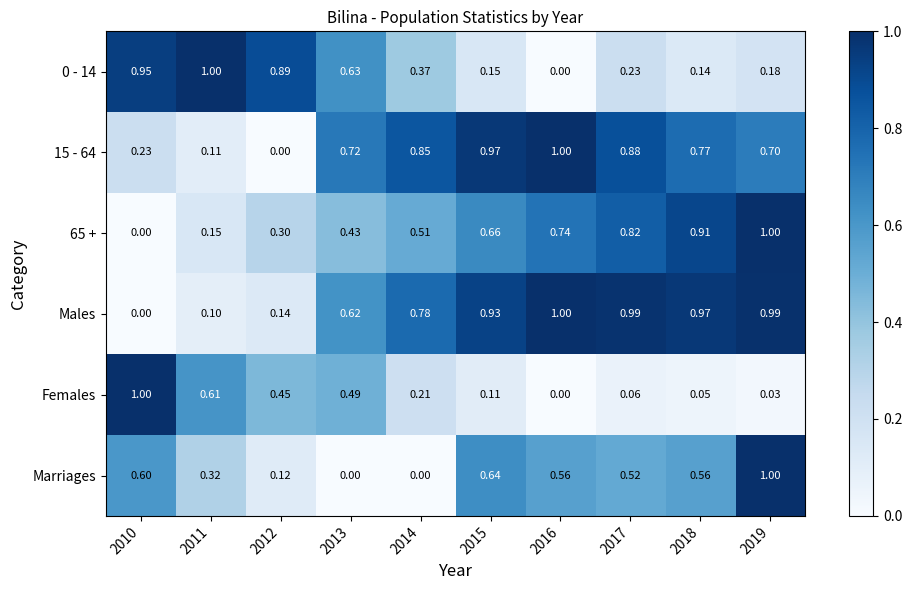

Which series has the largest total across all categories?

Males